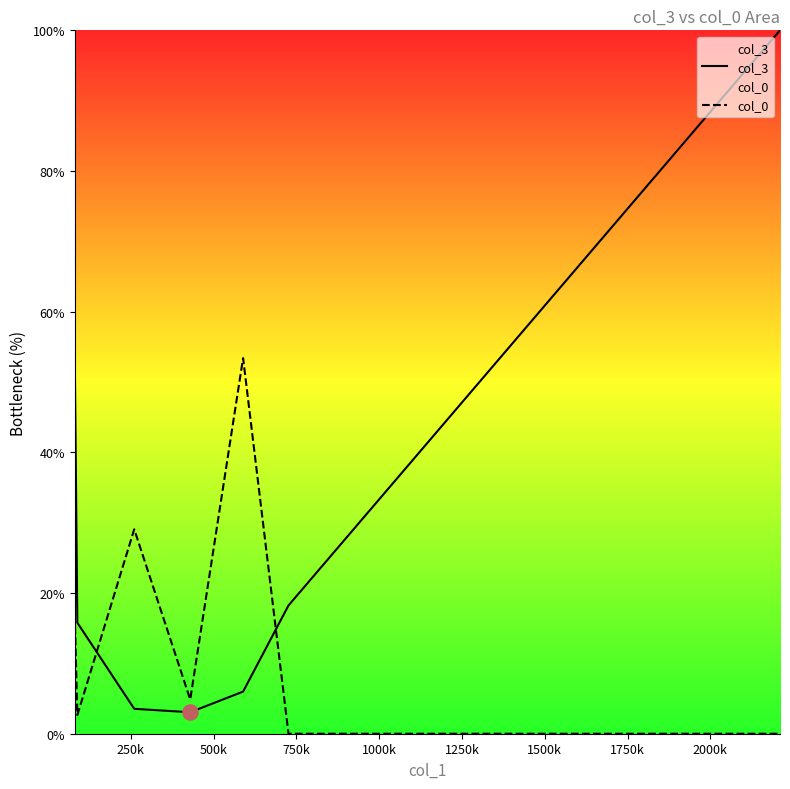

What are all the series names shown in the legend?

col_3, col_0